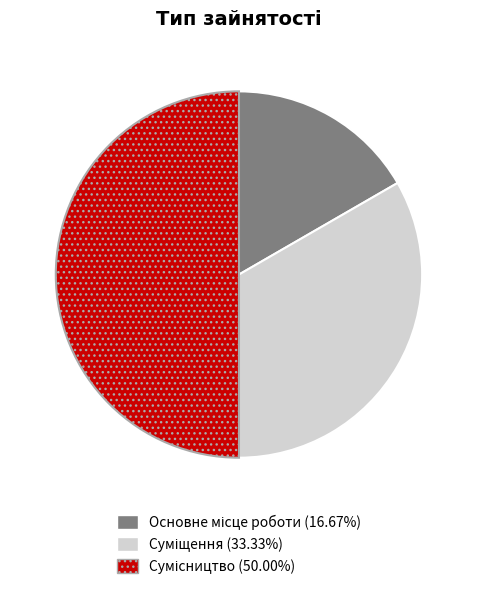

Count the number of slices in the pie.

3